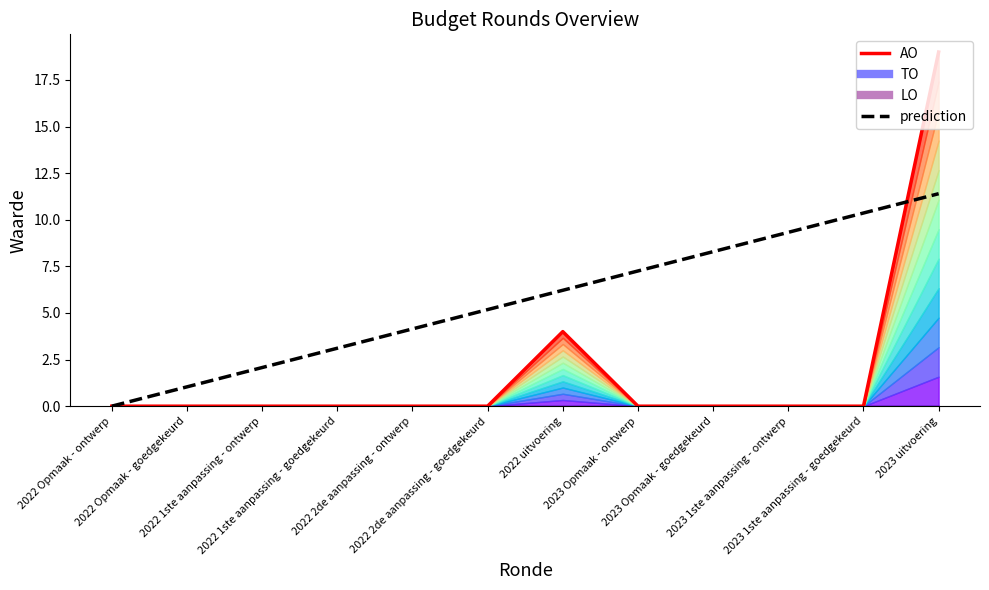

What is the value of the prediction point at the 8th from the left?

7.3